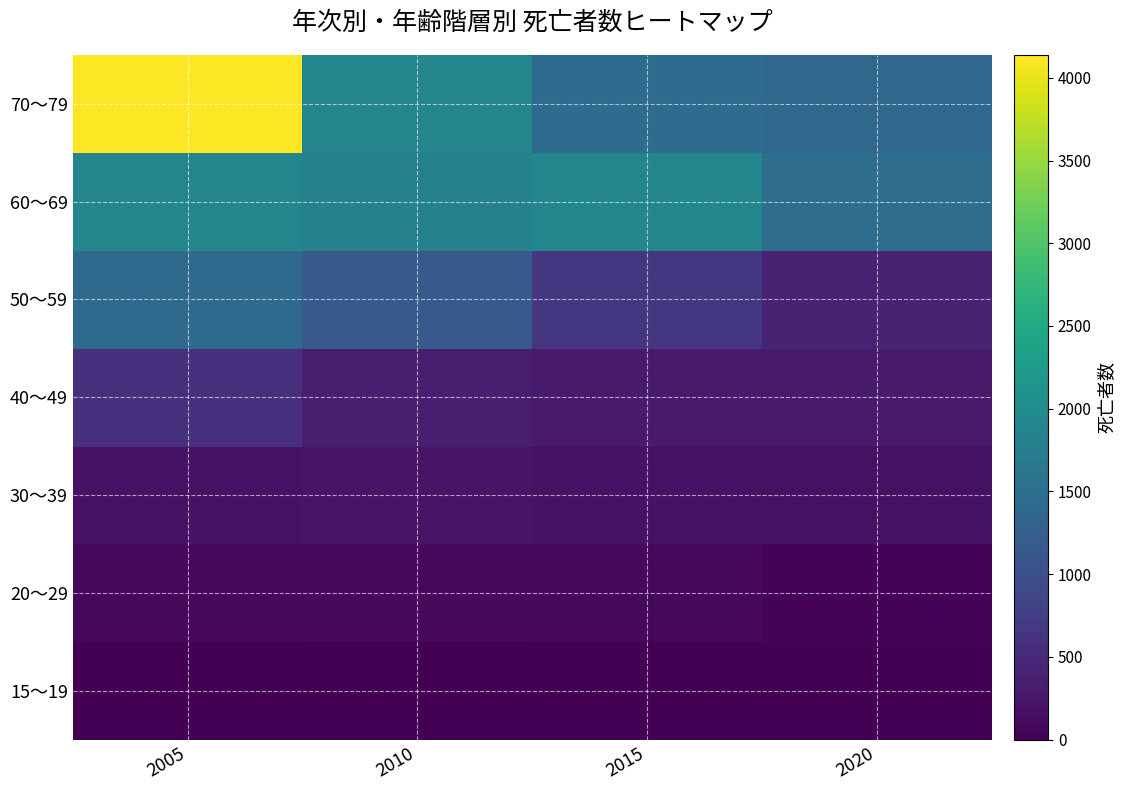

Reading left to right, extract all data points from this chart.

15～19: 2005=0	2010=0	2015=2	2020=1
20～29: 2005=92	2010=97	2015=82	2020=37
30～39: 2005=207	2010=213	2015=203	2020=185
40～49: 2005=576	2010=354	2015=294	2020=300
50～59: 2005=1419	2010=1166	2015=662	2020=393
60～69: 2005=1886	2010=1813	2015=1892	2020=1471
70～79: 2005=4138	2010=1880	2015=1441	2020=1387